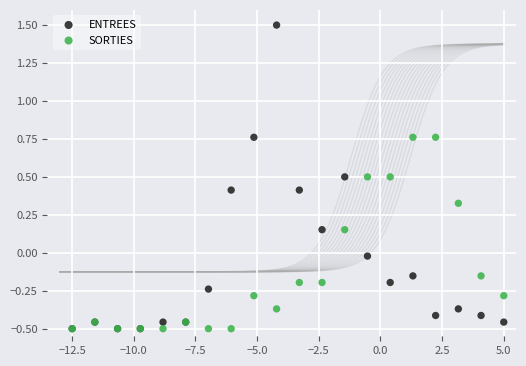

What are all the series names shown in the legend?

ENTREES, SORTIES